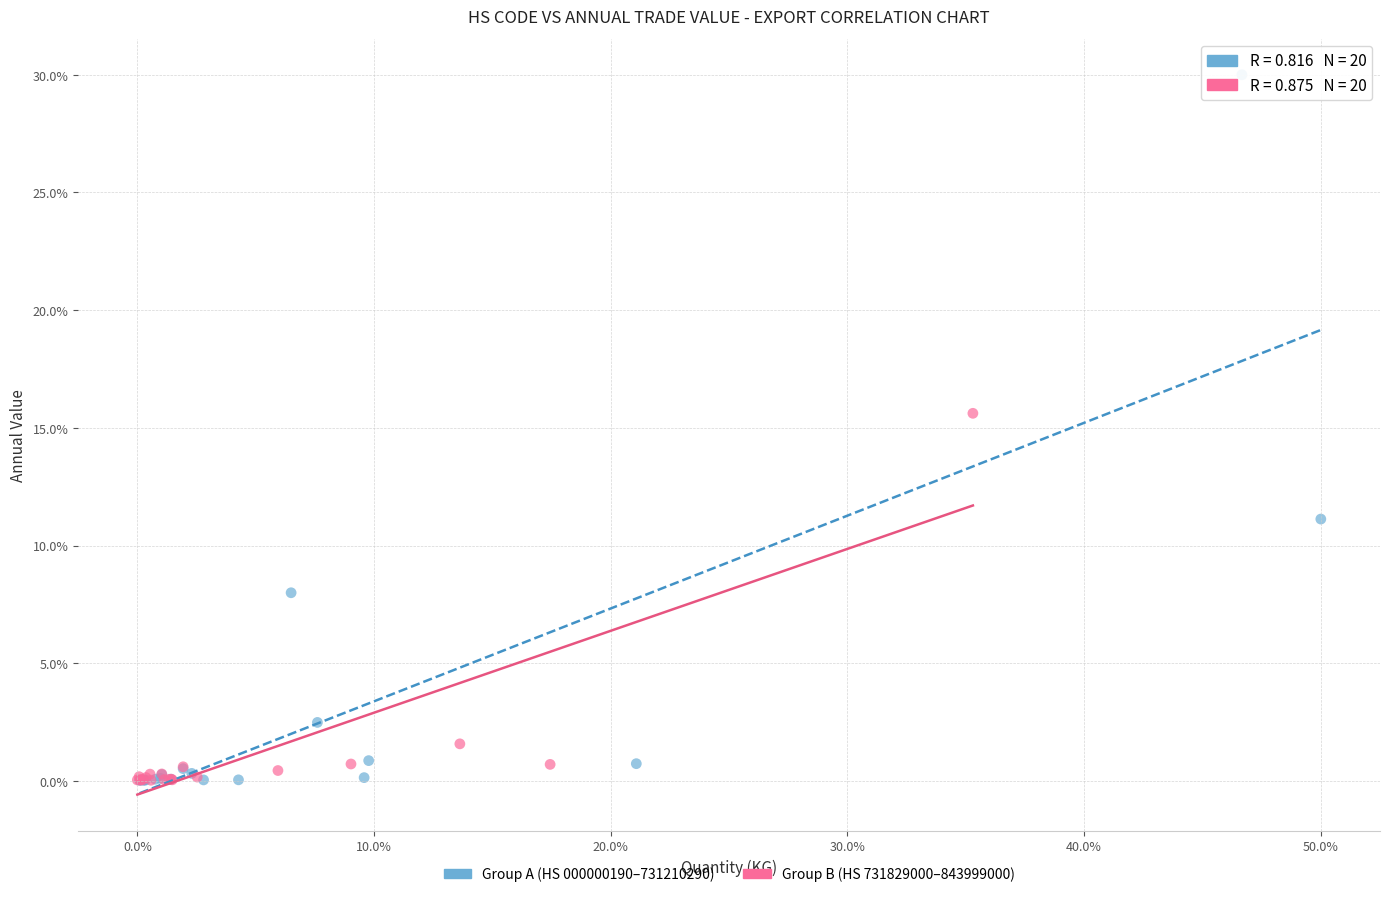

Which series has the widest spread of Y values?

Group A (HS 000000190–731210290)